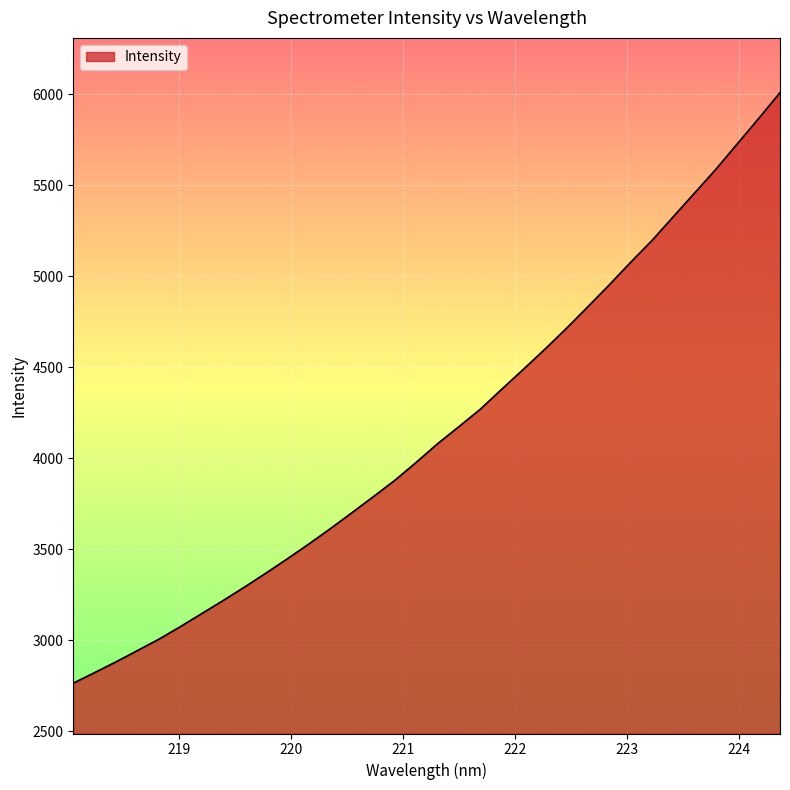

What is the greatest value displayed?

6008.7